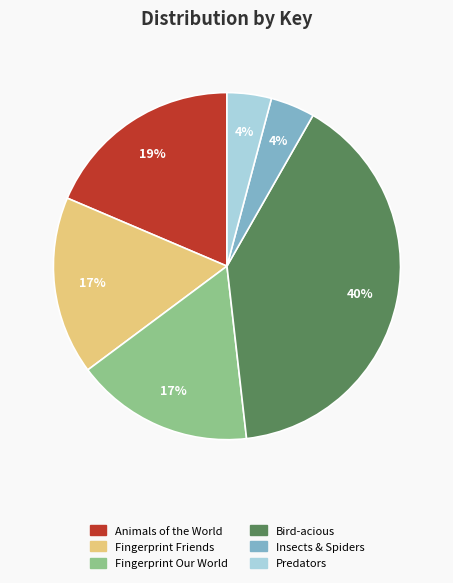

True or false: Animals of the World accounts for 19% of the total.

True